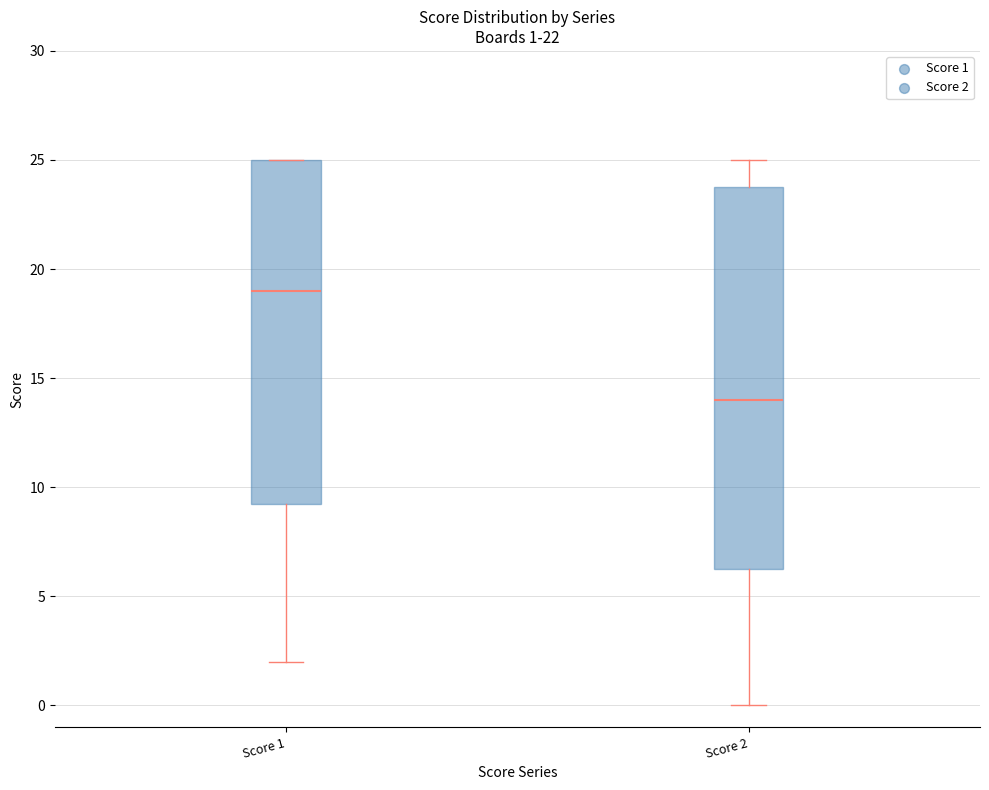

Which box has the lowest median line?

Score 2